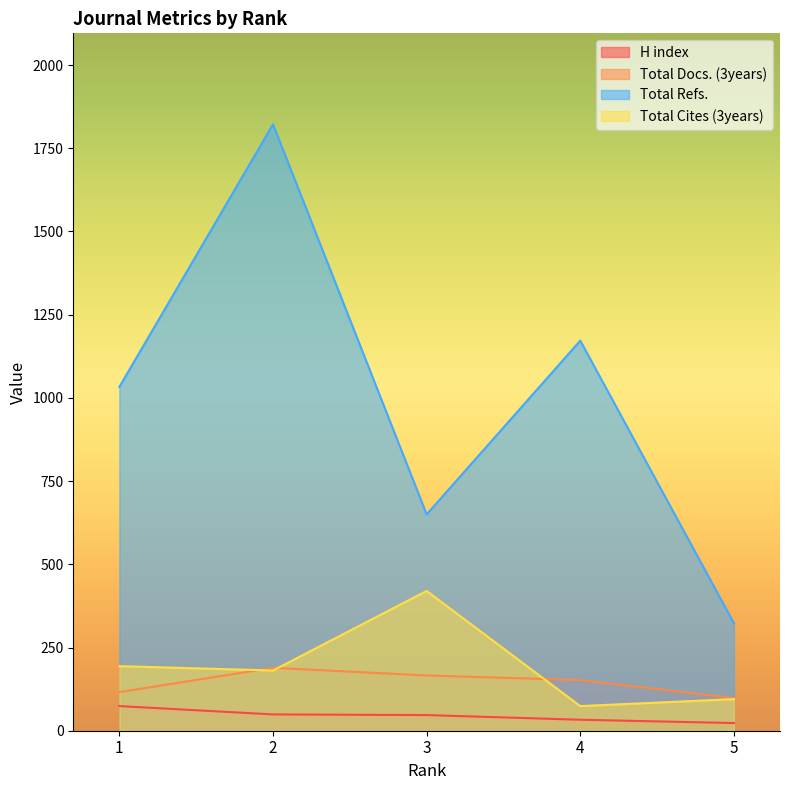

What is the sum of all Total Refs. values?

5000